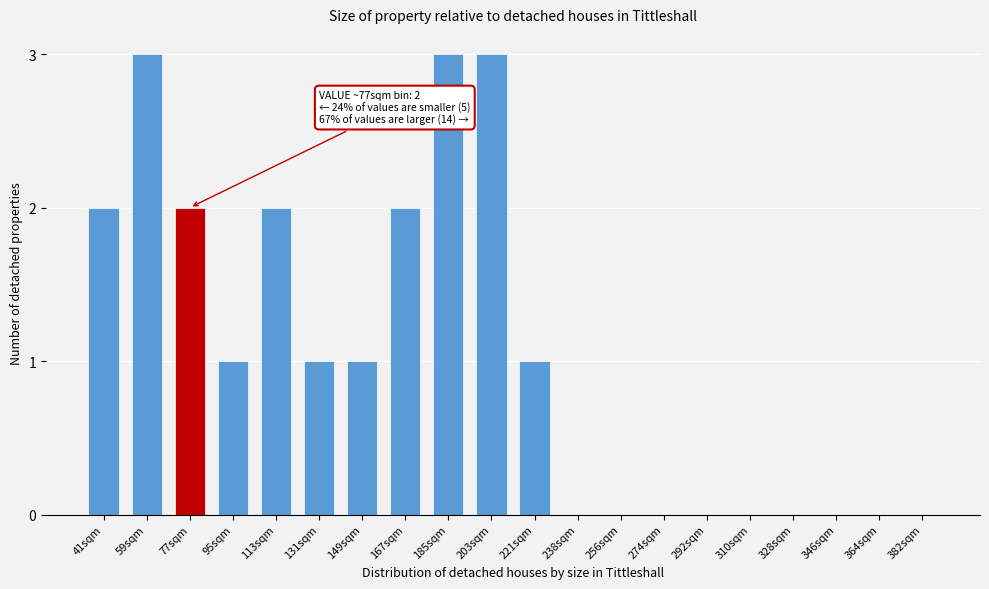

Reading right to left, extract all data points from this chart.

382sqm=0	364sqm=0	346sqm=0	328sqm=0	310sqm=0	292sqm=0	274sqm=0	256sqm=0	238sqm=0	221sqm=1	203sqm=3	185sqm=3	167sqm=2	149sqm=1	131sqm=1	113sqm=2	95sqm=1	77sqm=2	59sqm=3	41sqm=2